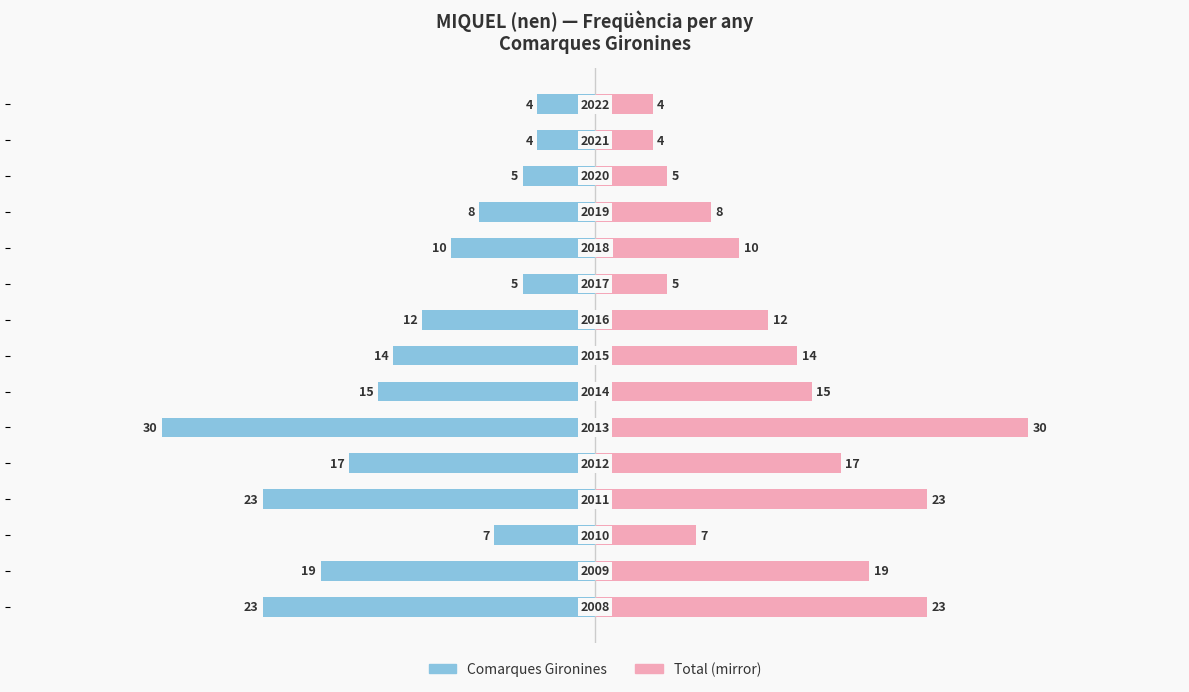

What is the value of the Frequència (Comarques Gironines) bar at the 12th from the left?

-23